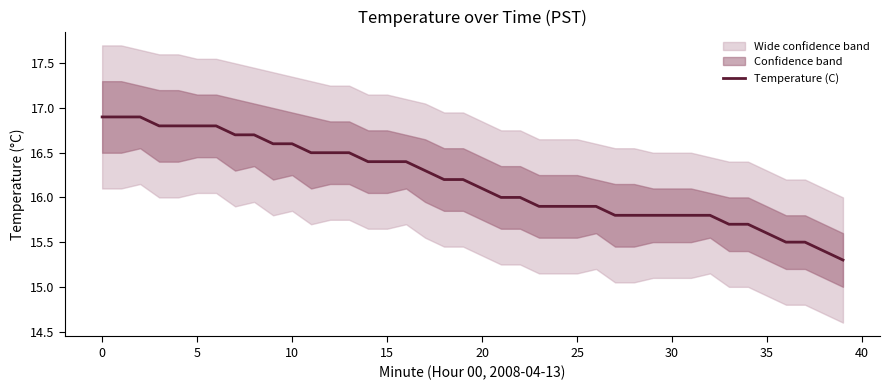

Count the number of values greater than 16.

21